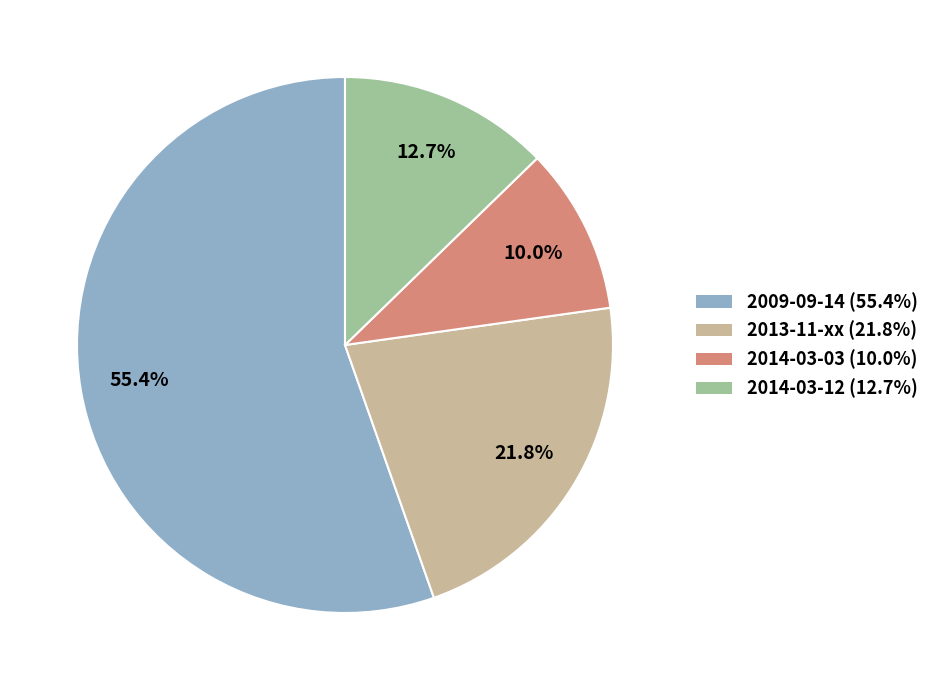

To the nearest percent, what is the average slice percentage?

25%